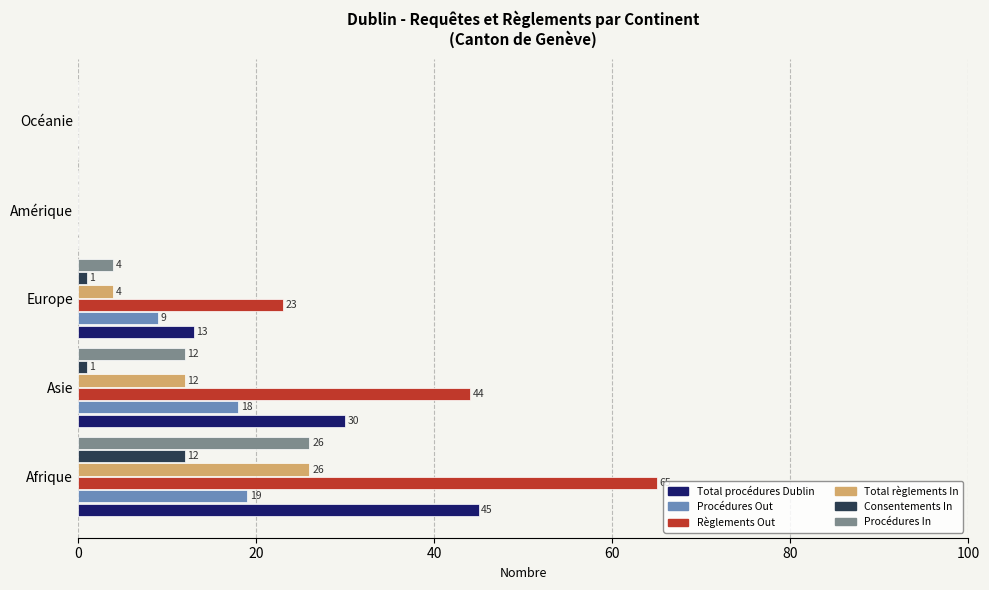

How many Total procédures Dublin values are between 0 and 30?

4